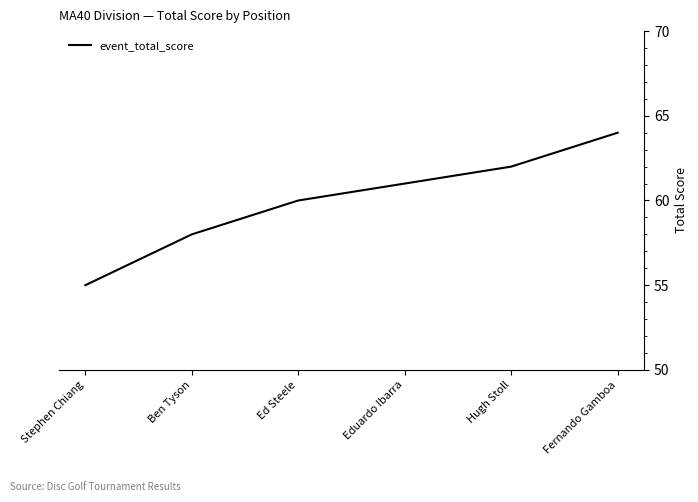

What value does the data have at Eduardo Ibarra?

61